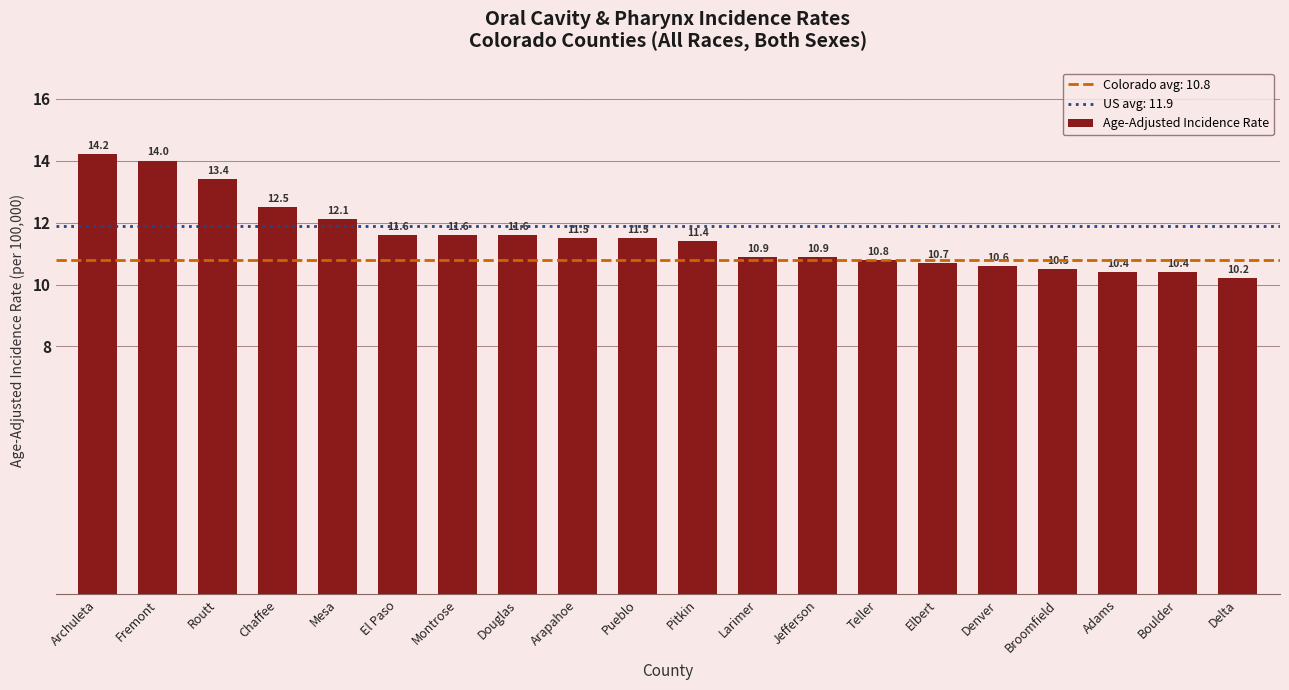

At which category does the chart reach its peak across all series?

Archuleta